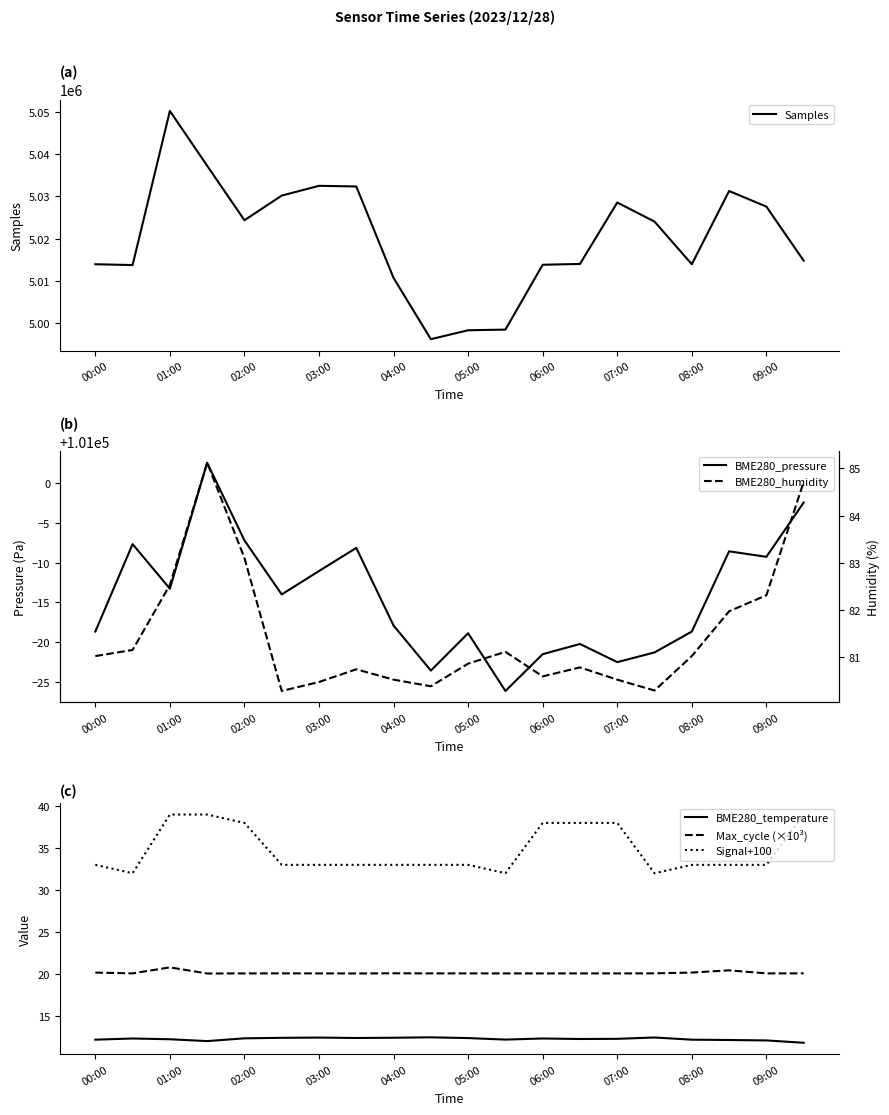

True or false: BME280_pressure and Signal+100 cross at least once.

False